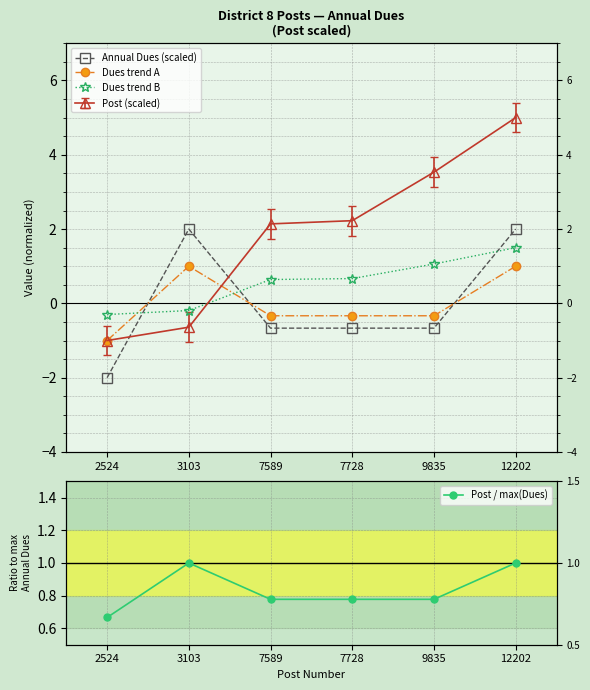

How many lines are shown in the chart?

4